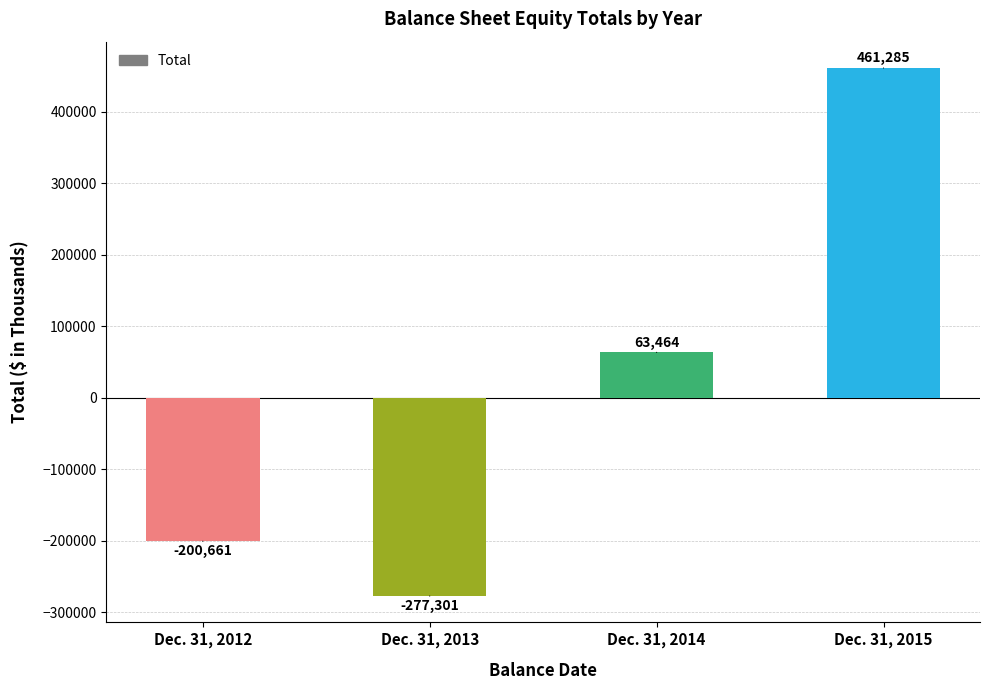

How many values are between -200661 and 461285?

3